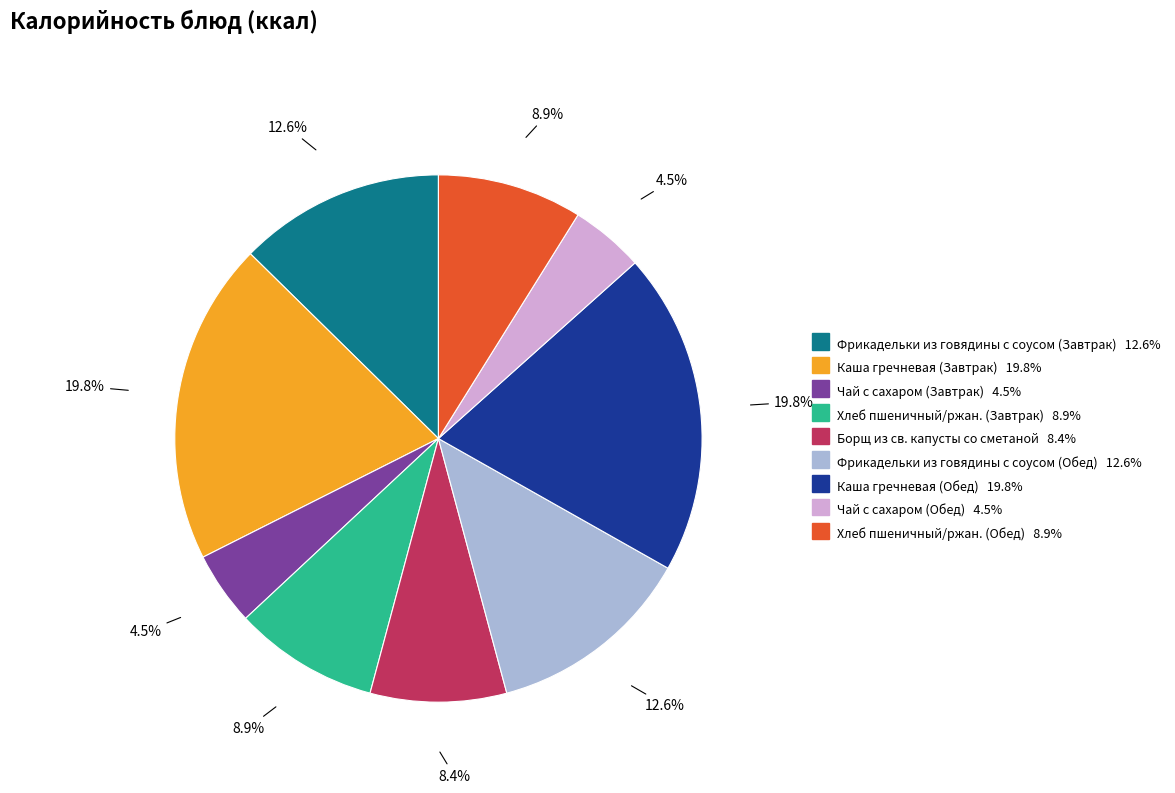

Do Фрикадельки из говядины с соусом (Обед) and Чай с сахаром (Обед) together represent more than half of the pie?

No